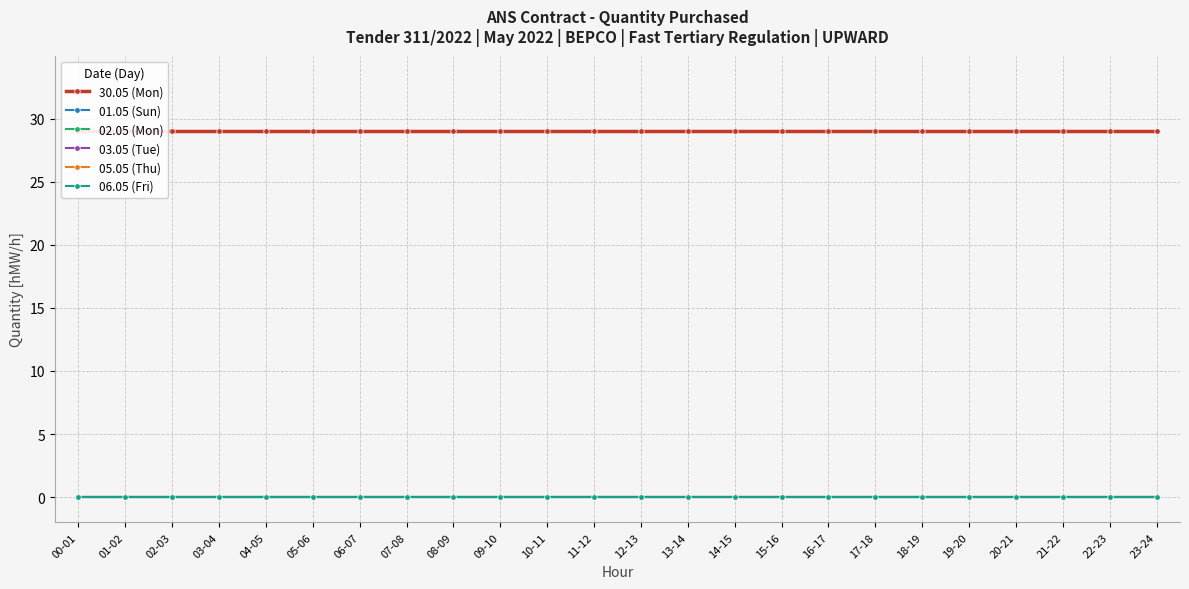

How many data points does each series have?

24